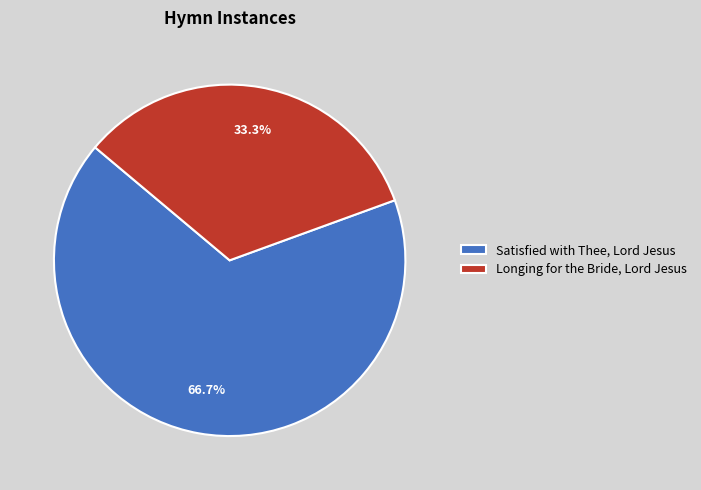

Which has a higher value, Satisfied with Thee, Lord Jesus or Longing for the Bride, Lord Jesus?

Satisfied with Thee, Lord Jesus